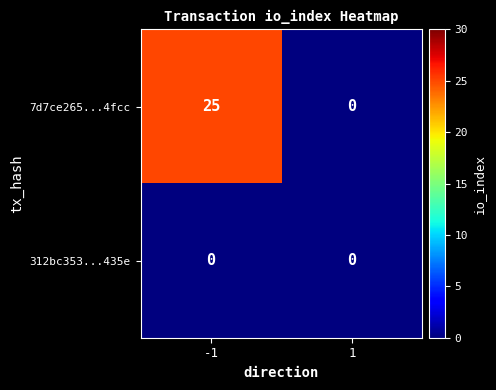

At which category is the sum across all series the highest?

-1